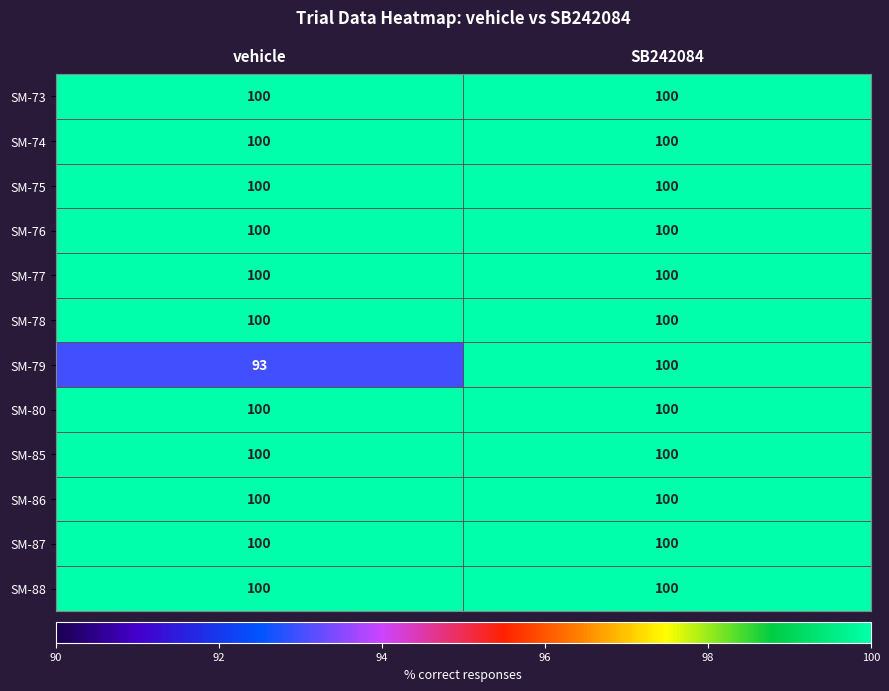

At which category is the sum across all series the highest?

SB242084